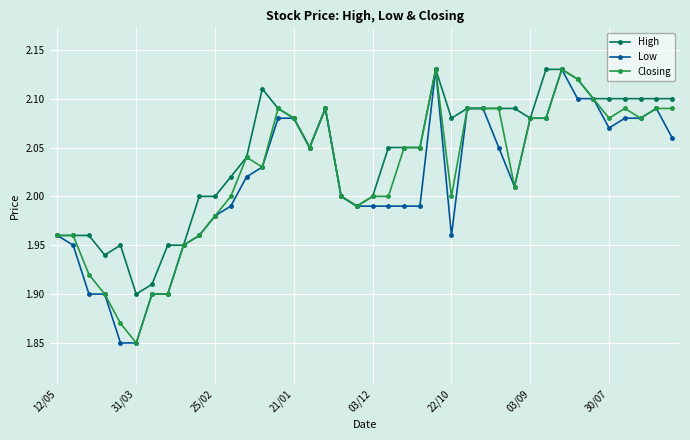

True or false: High has more than 0 interior local peaks.

True